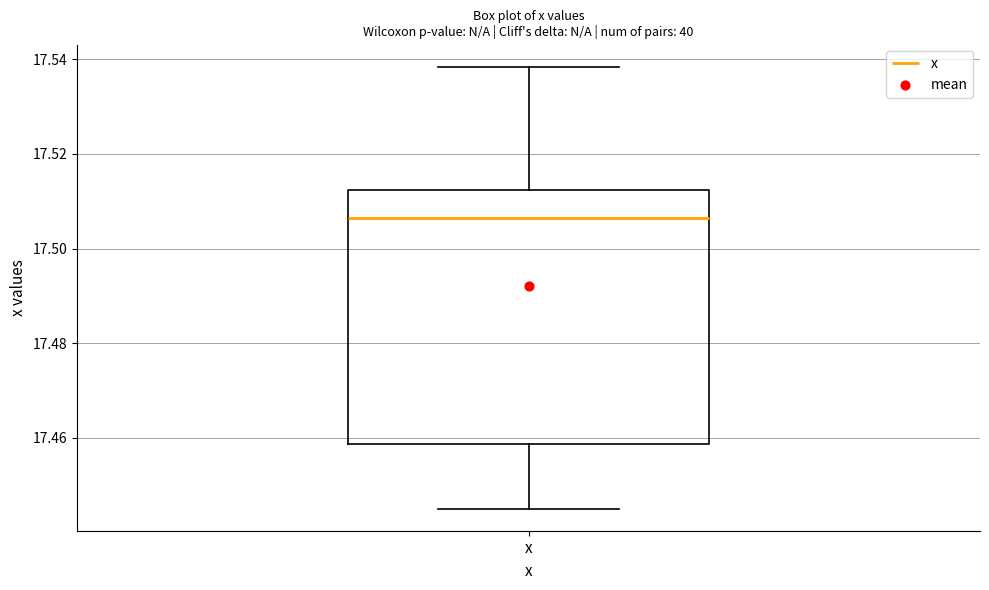

Where does the upper whisker of the box for x end on the y-axis? The values are not printed on the chart, so give them approximately, as read against the axis.

17.538